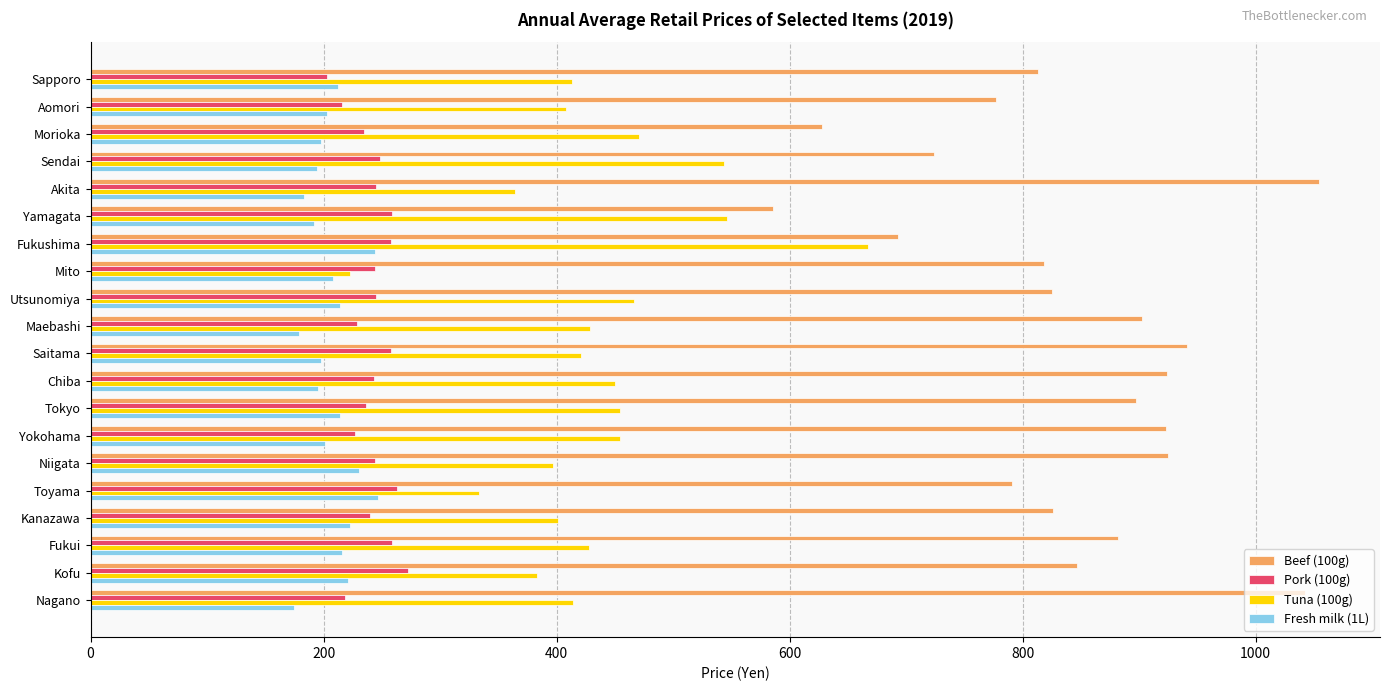

At how many categories does at least one series exceed 755?

16